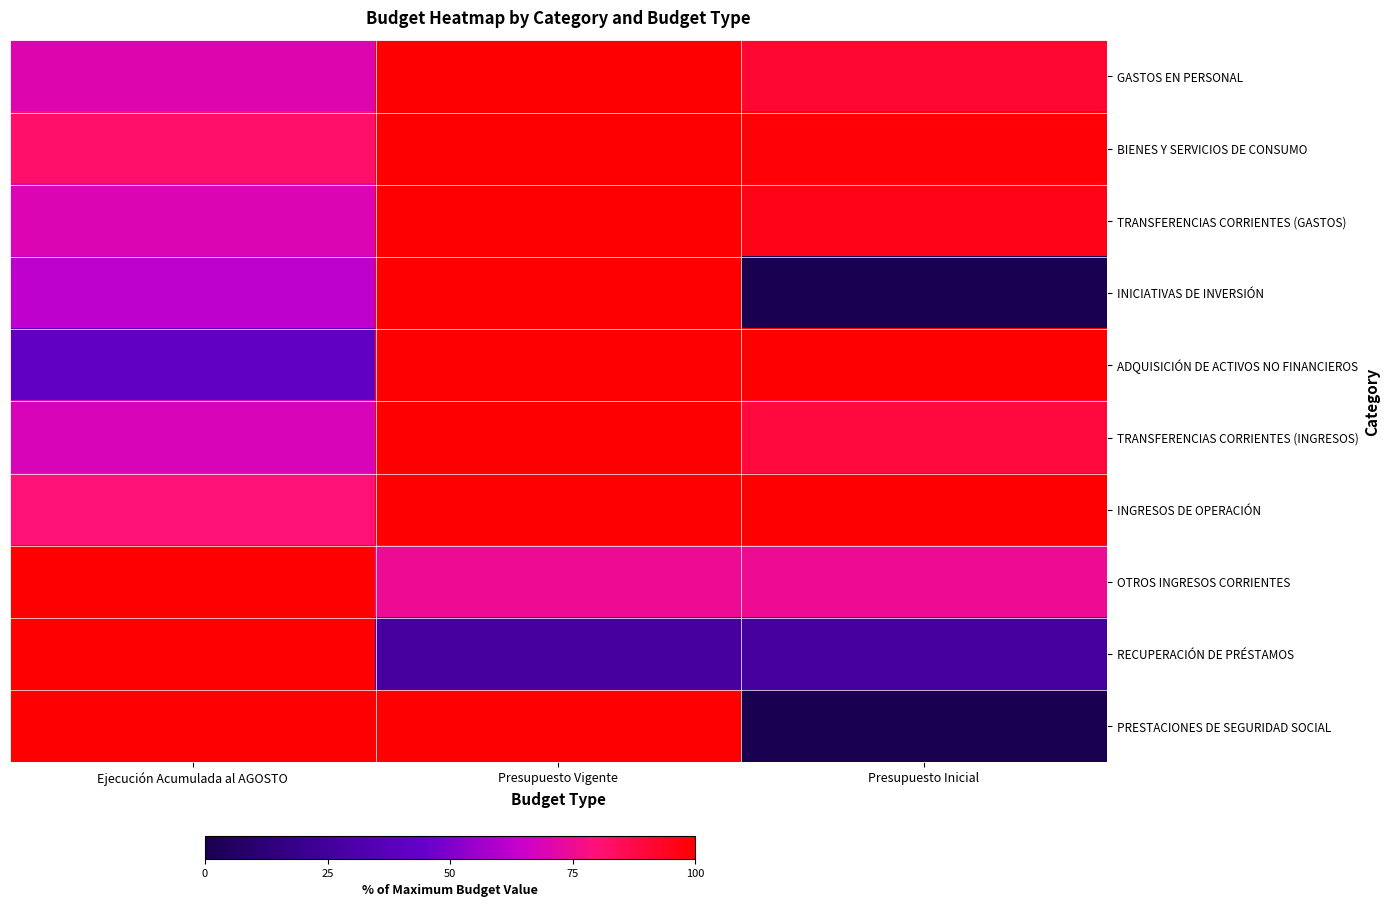

Reading left to right, transcribe all the data shown in this chart.

GASTOS EN PERSONAL: Ejecución Acumulada al AGOSTO=70.2	Presupuesto Vigente=100.0	Presupuesto Inicial=91.4
BIENES Y SERVICIOS DE CONSUMO: Ejecución Acumulada al AGOSTO=82.3	Presupuesto Vigente=100.0	Presupuesto Inicial=98.7
TRANSFERENCIAS CORRIENTES (GASTOS): Ejecución Acumulada al AGOSTO=69.4	Presupuesto Vigente=100.0	Presupuesto Inicial=95.8
INICIATIVAS DE INVERSIÓN: Ejecución Acumulada al AGOSTO=62.3	Presupuesto Vigente=100.0	Presupuesto Inicial=0.0
ADQUISICIÓN DE ACTIVOS NO FINANCIEROS: Ejecución Acumulada al AGOSTO=41.0	Presupuesto Vigente=100.0	Presupuesto Inicial=100.0
TRANSFERENCIAS CORRIENTES (INGRESOS): Ejecución Acumulada al AGOSTO=68.5	Presupuesto Vigente=100.0	Presupuesto Inicial=89.1
INGRESOS DE OPERACIÓN: Ejecución Acumulada al AGOSTO=80.1	Presupuesto Vigente=100.0	Presupuesto Inicial=100.0
OTROS INGRESOS CORRIENTES: Ejecución Acumulada al AGOSTO=100.0	Presupuesto Vigente=74.7	Presupuesto Inicial=74.7
RECUPERACIÓN DE PRÉSTAMOS: Ejecución Acumulada al AGOSTO=100.0	Presupuesto Vigente=26.4	Presupuesto Inicial=26.4
PRESTACIONES DE SEGURIDAD SOCIAL: Ejecución Acumulada al AGOSTO=100.0	Presupuesto Vigente=100.0	Presupuesto Inicial=0.0